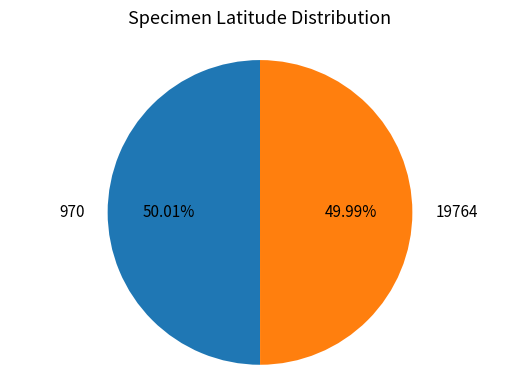

The 970 slice represents 50% of the pie. True or false?

True